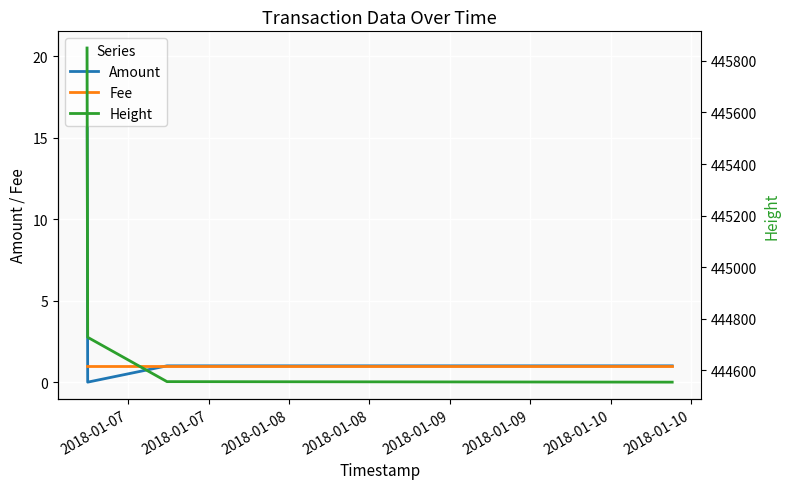

At how many categories does at least one series exceed 275766?

4